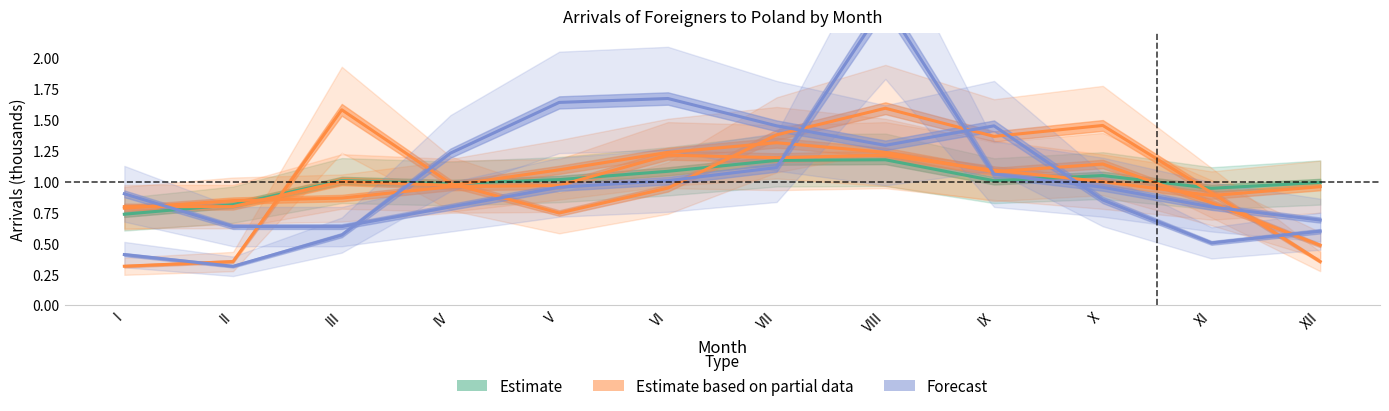

Between which two adjacent categories do Estimate based on partial data and Estimate first intersect?

II and III